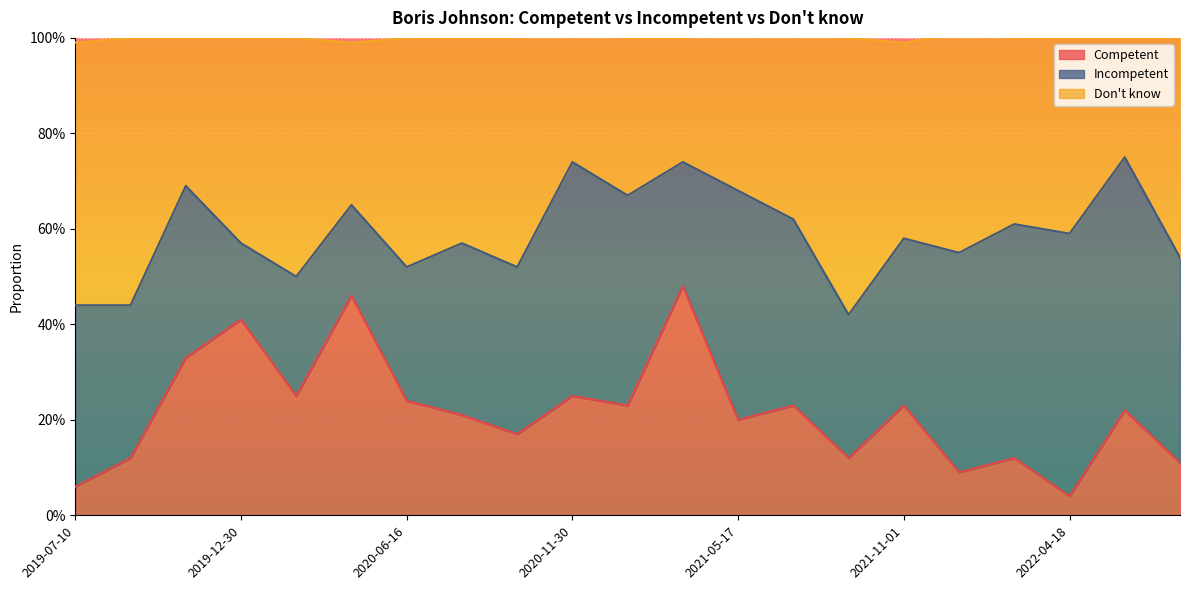

Between 2021-11-01 and 2022-04-18, which series saw the biggest shift?

Competent